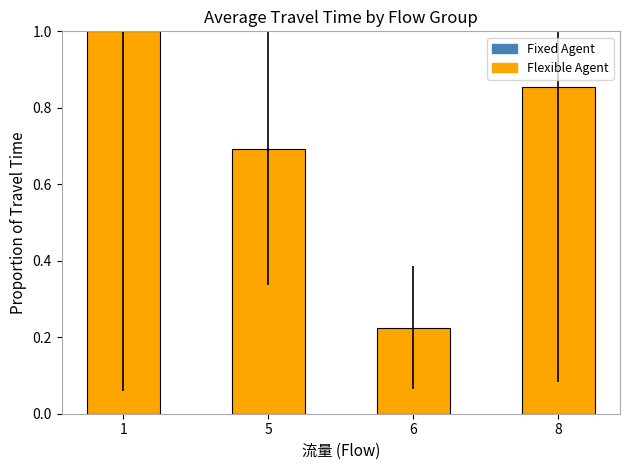

Which label corresponds to the largest value in the chart?

1